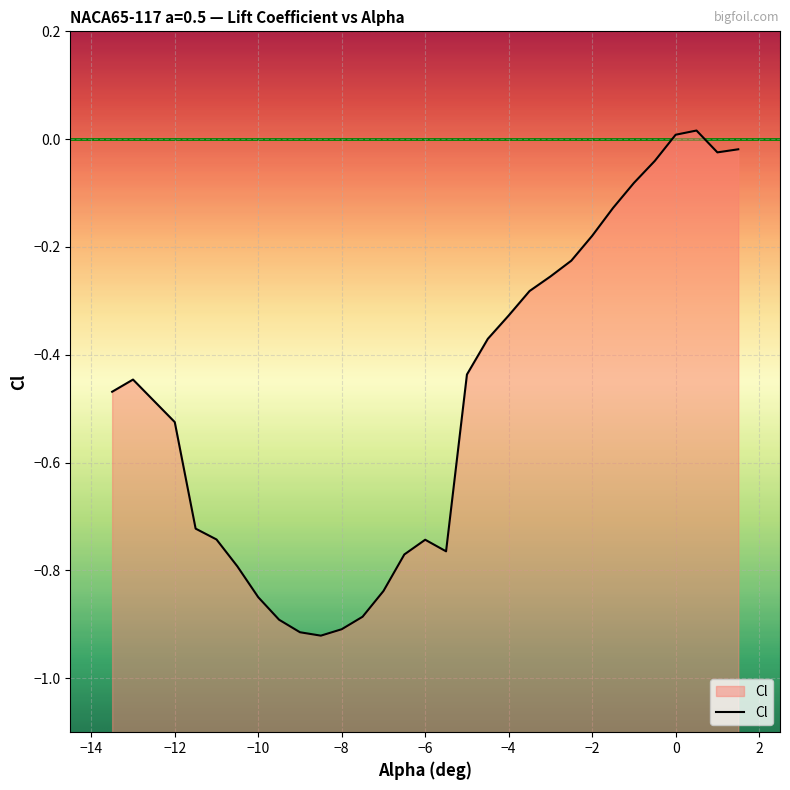

What is the difference between the values at -7.5 and -13.5?

0.4